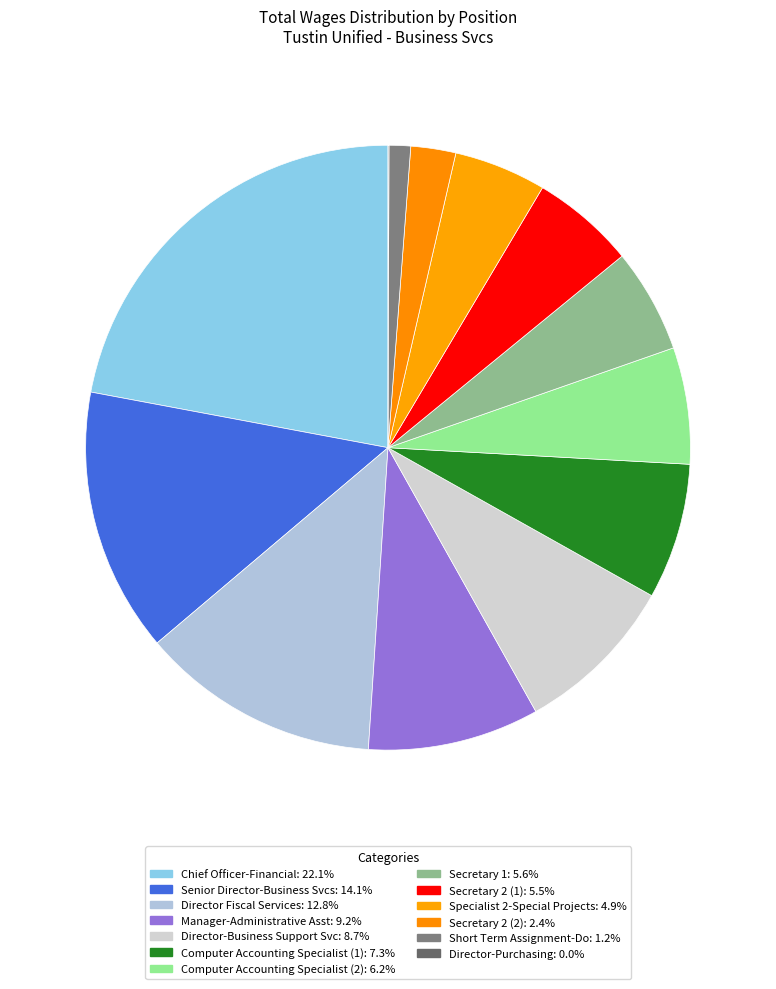

To the nearest percent, what percentage of the pie is Manager-Administrative Asst?

9%